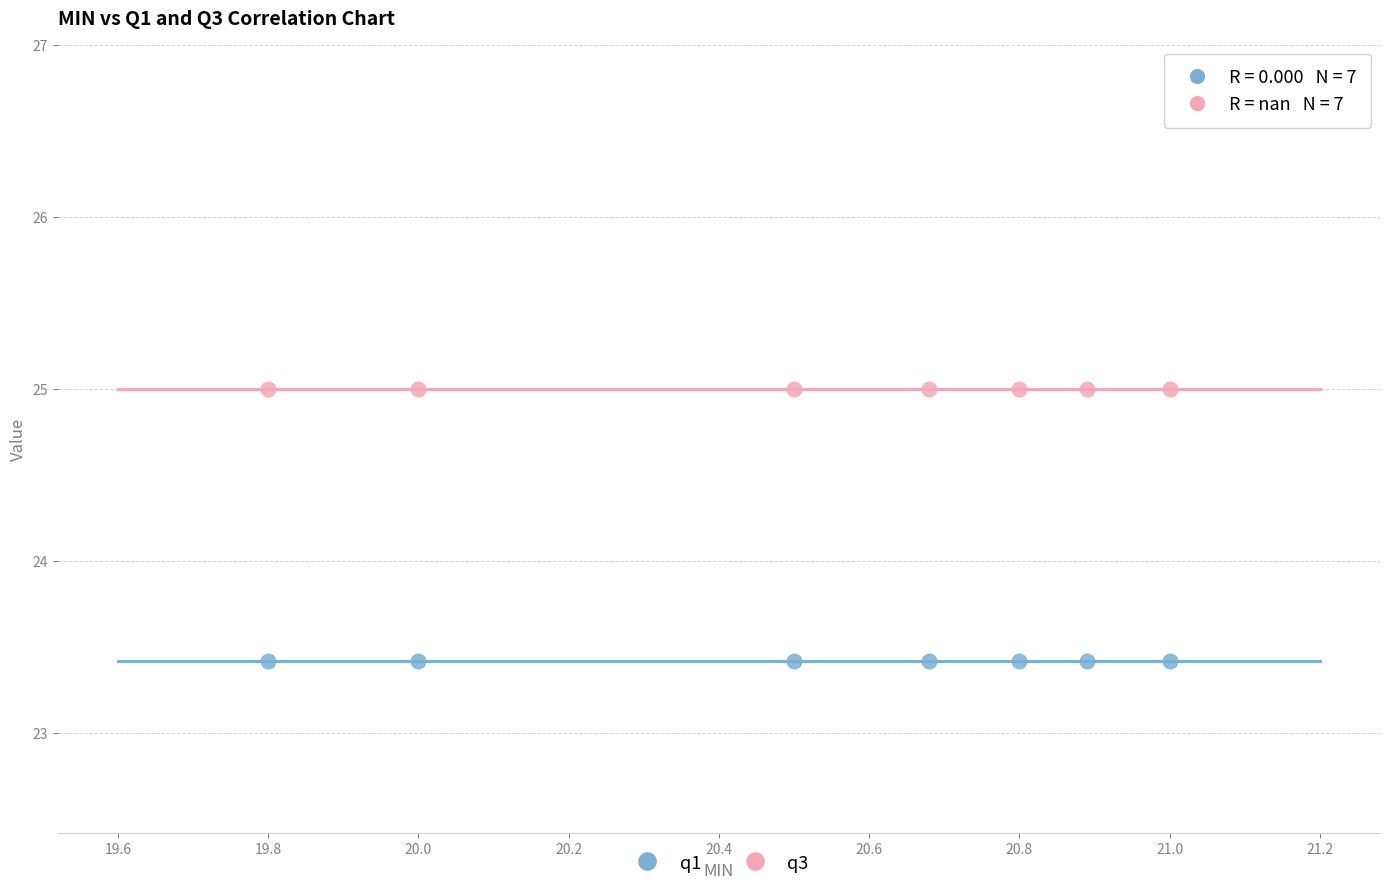

What are all the series names shown in the legend?

q1, q3